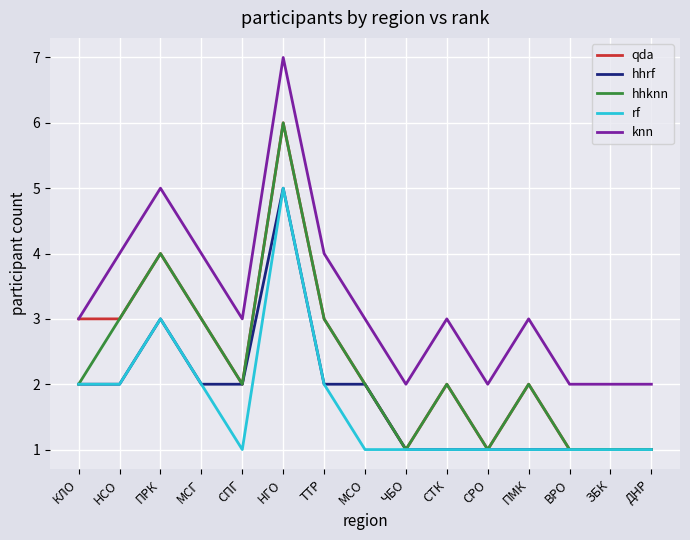

At how many categories does at least one series exceed 1?

15